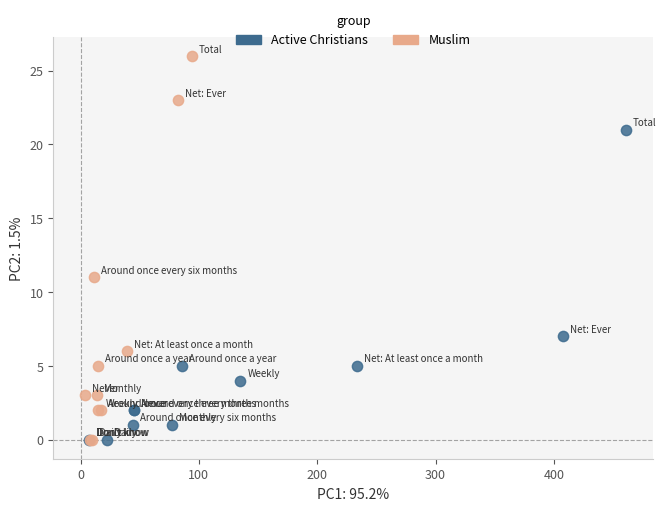

Which series has the largest Y range (max minus min)?

Muslim